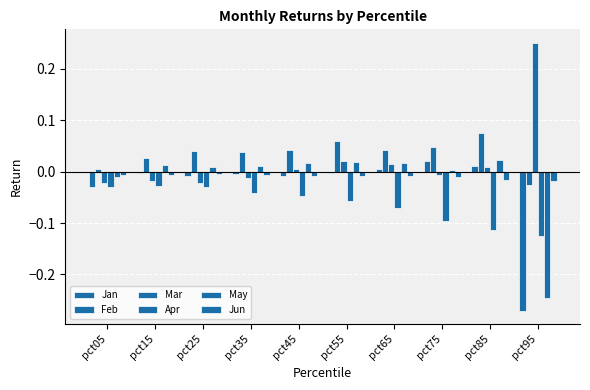

At which category is the sum across all series the highest?

pct55